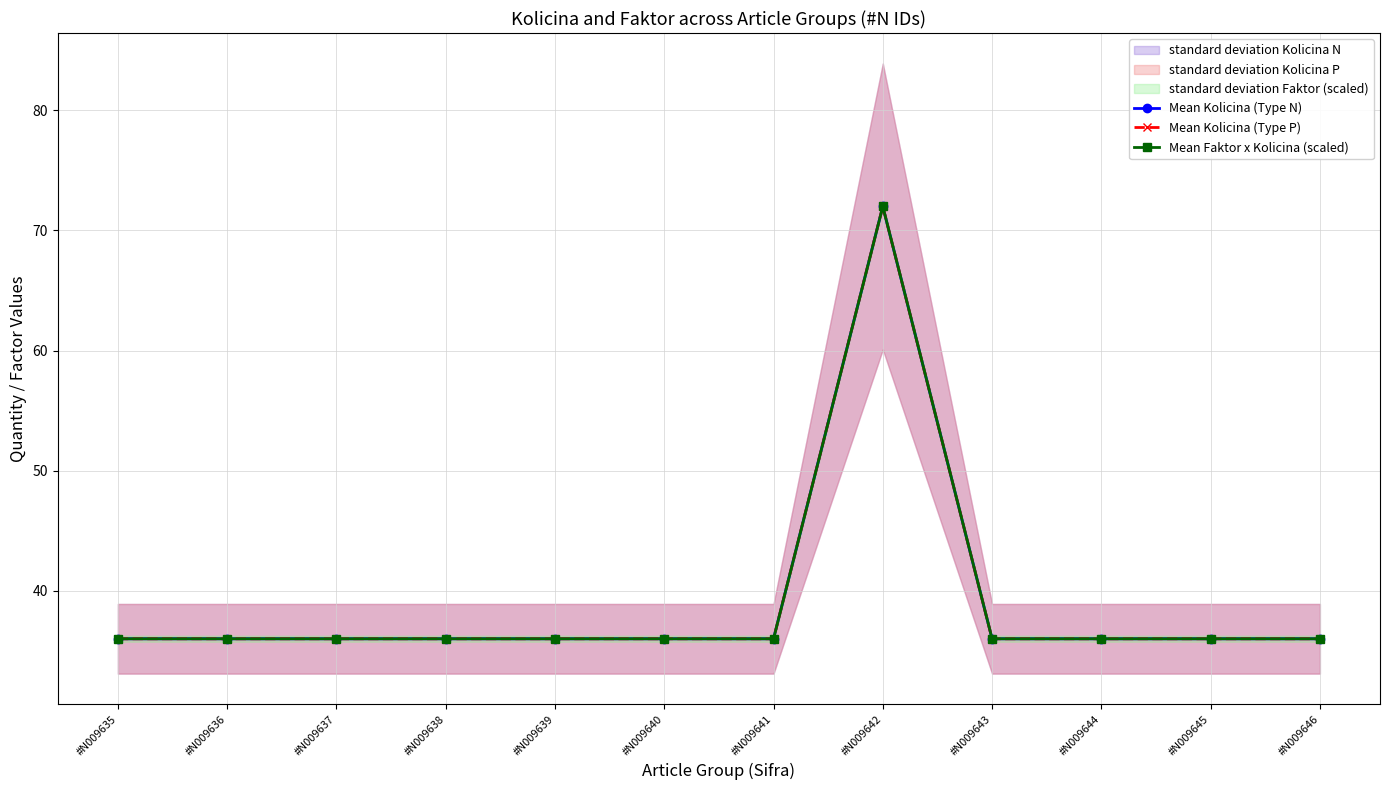

True or false: Mean Faktor x Kolicina (scaled) and Mean Kolicina (Type P) intersect in this chart.

False